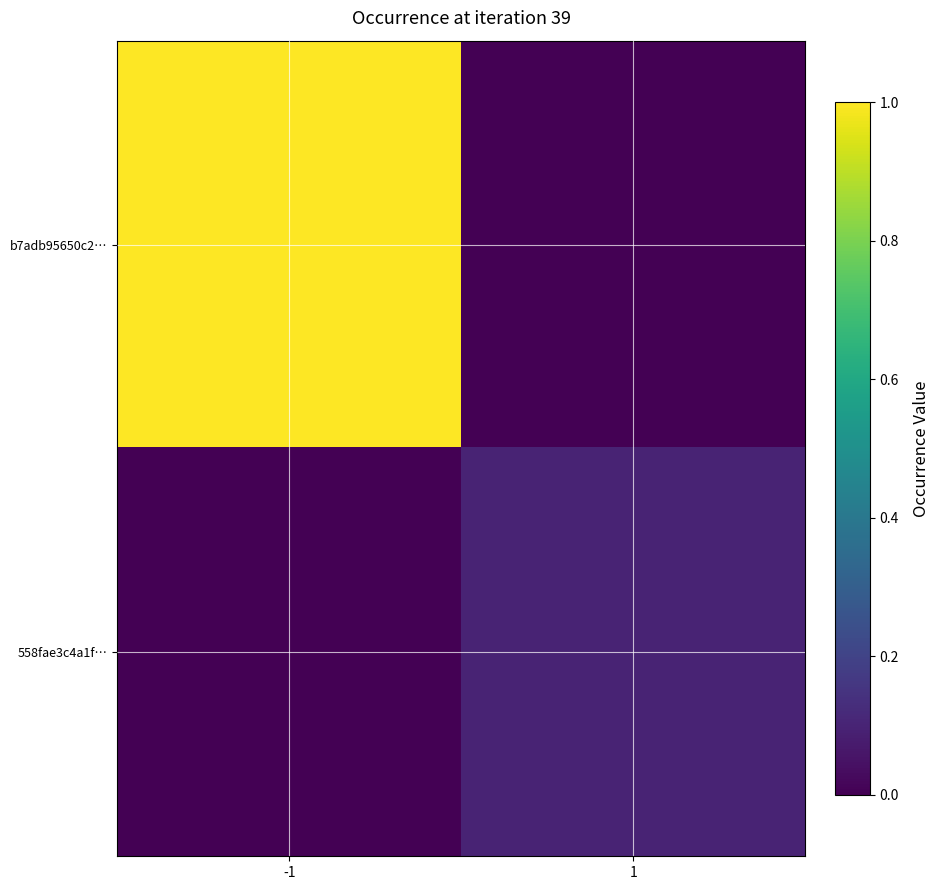

What is the difference between the highest and lowest values at -1?

1.0